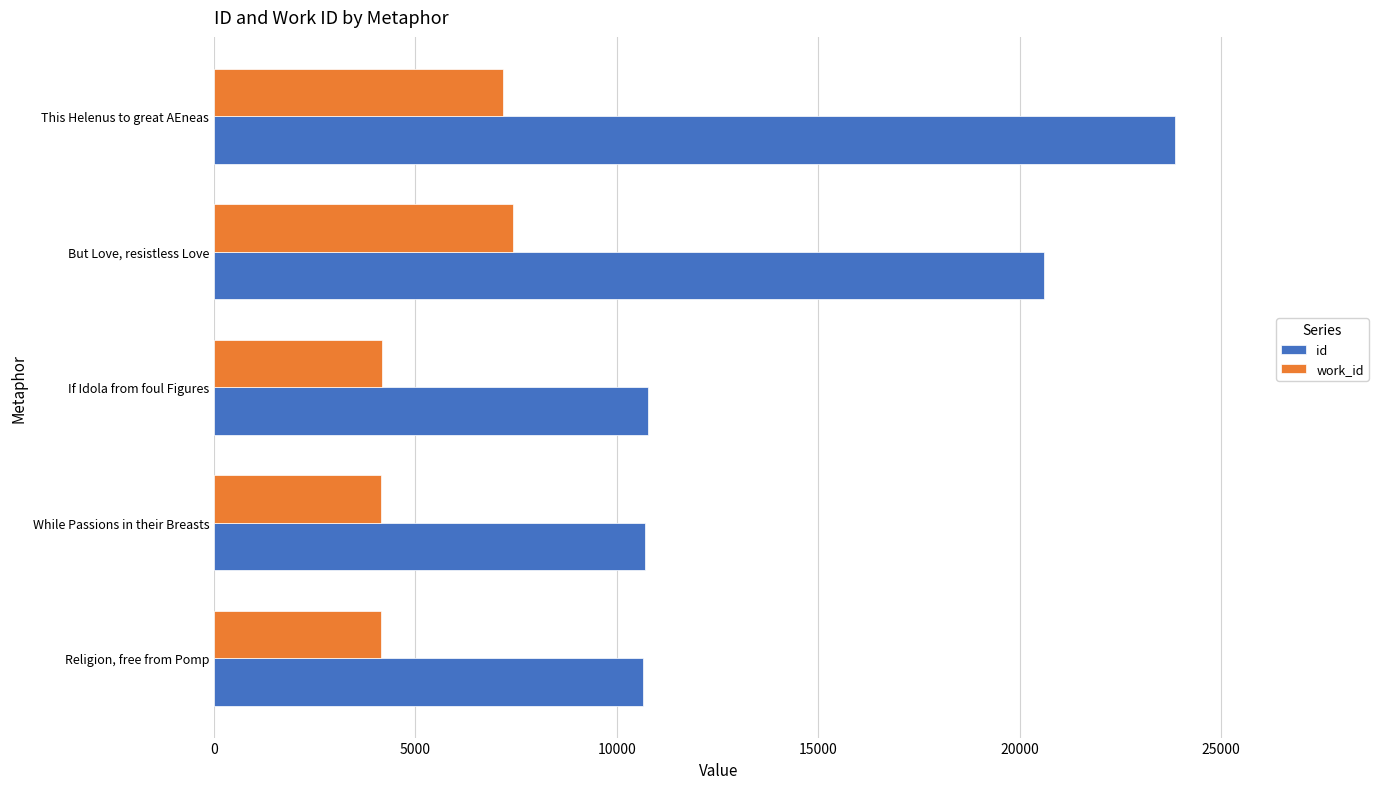

The id series shows 20602 at But Love, resistless Love. True or false?

True